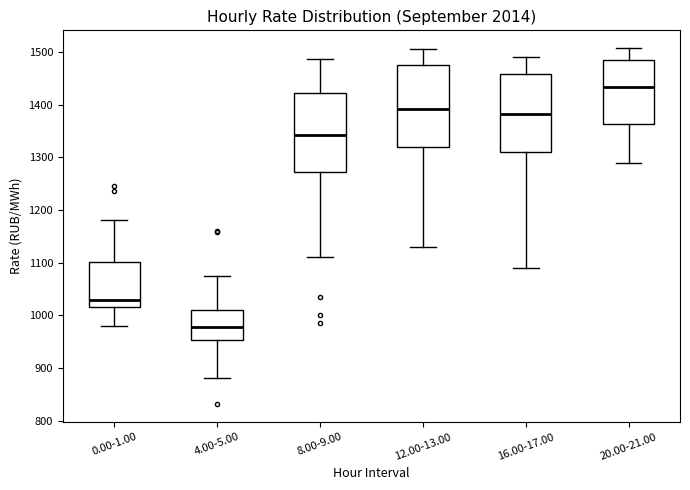

Where does the lower whisker of the box for 0.00-1.00 end on the y-axis? The values are not printed on the chart, so give them approximately, as read against the axis.

980